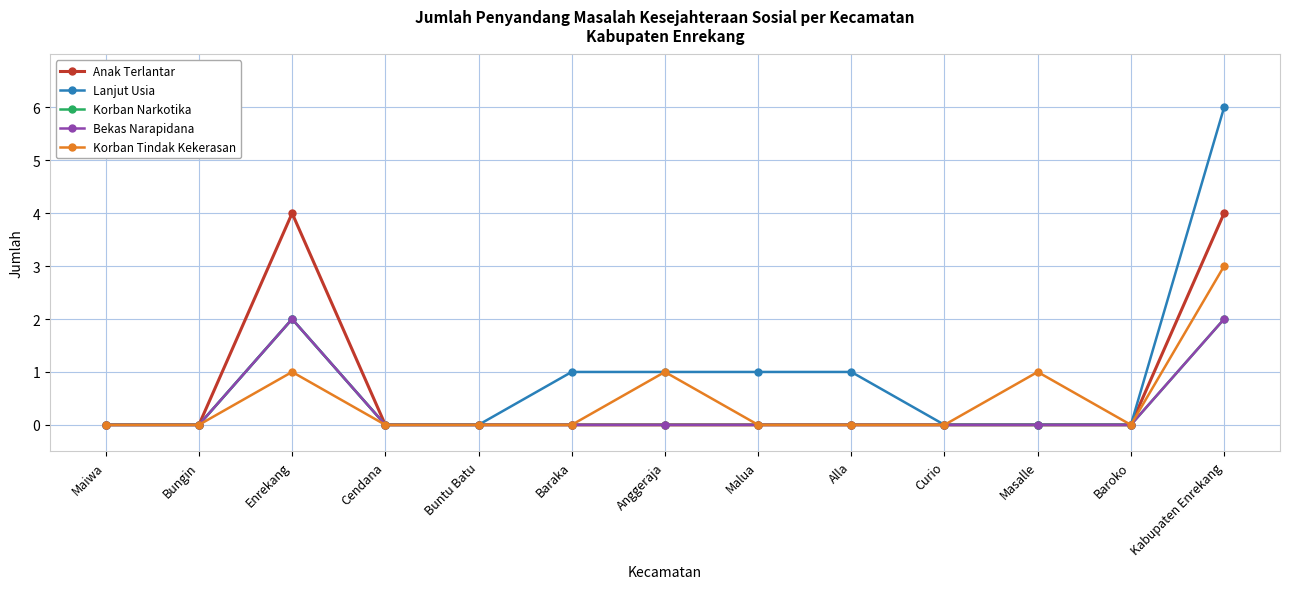

The Korban Narkotika series shows 0 at Masalle. True or false?

True